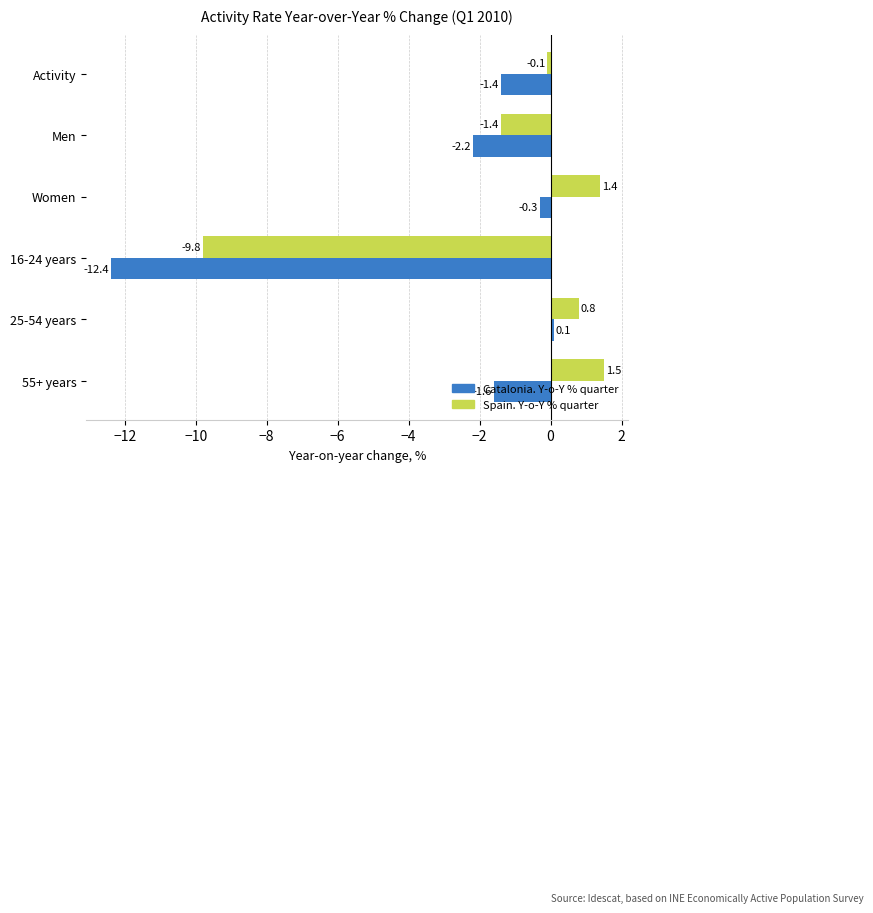

Where is Spain. Y-o-Y % quarter nearest to the value -4?

Men